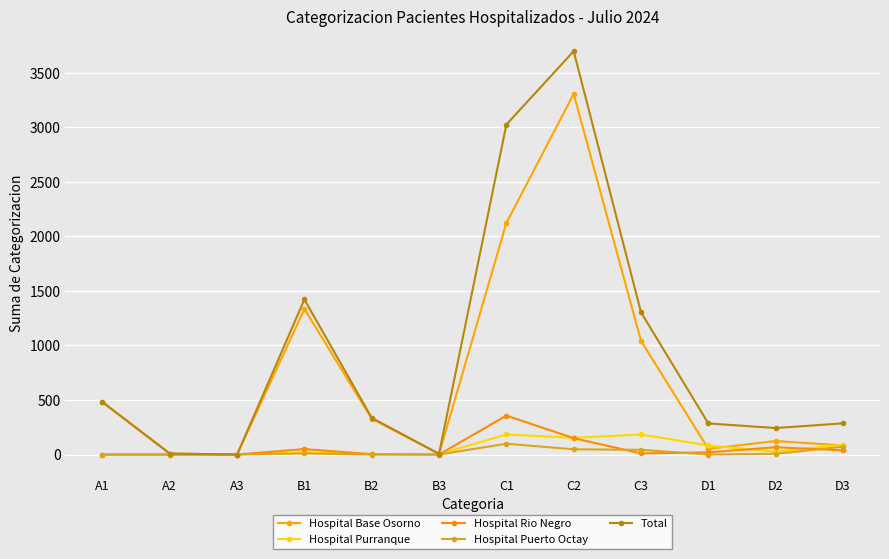

How many data points in Hospital Purranque are less than 26?

6